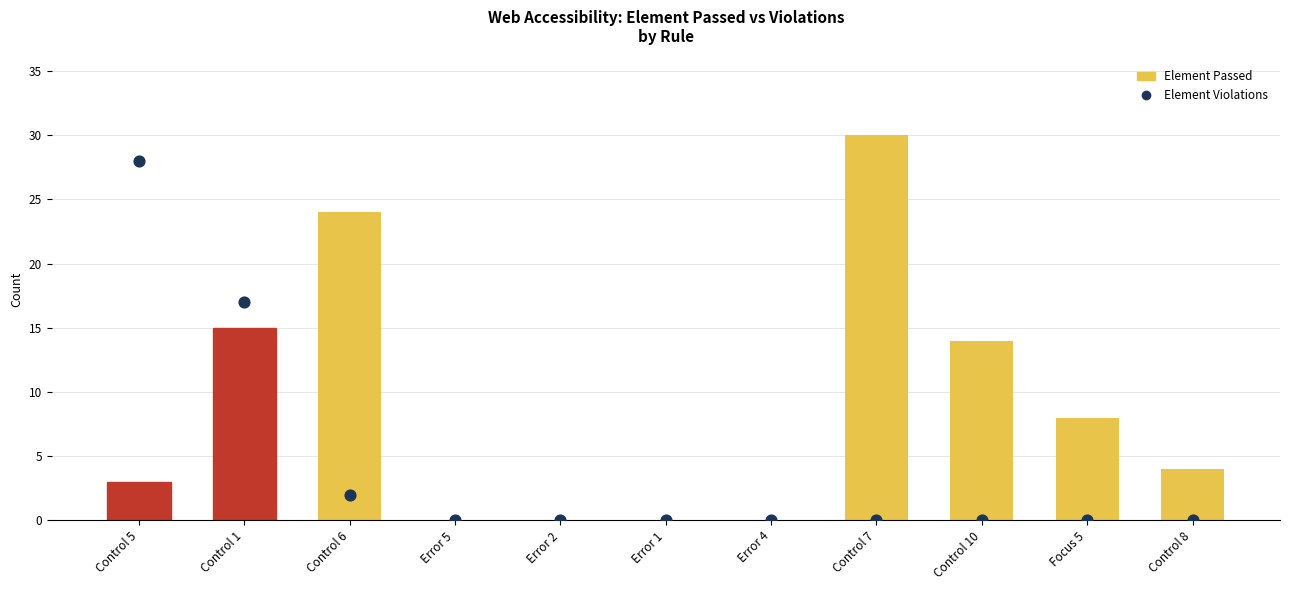

What are all the series names shown in the legend?

Element Passed, Element Violations